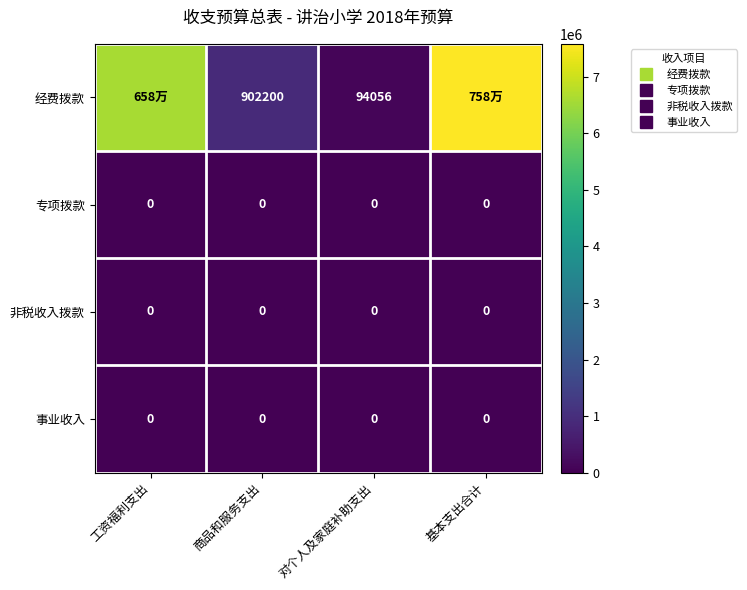

The value of 经费拨款 at 基本支出合计 is 7579311. True or false?

True